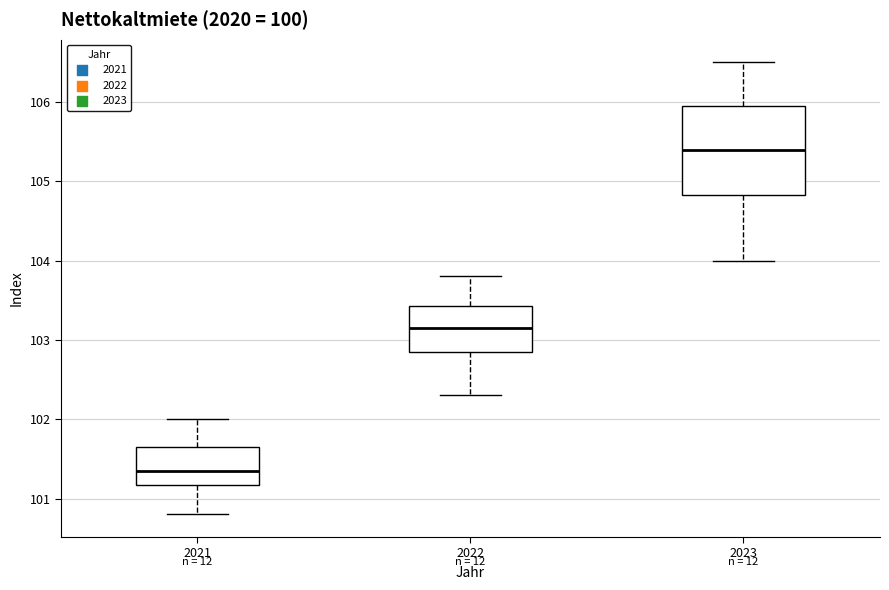

Reading left to right, read every box against the y-axis: the position of its median line, the range the box covers, and the ends of its whiskers. The values are not printed on the chart, so give them approximately, as read against the axis.

2021: median 101.4, box 101.2 to 101.7, whiskers 100.8 to 102.0
2022: median 103.2, box 102.9 to 103.4, whiskers 102.3 to 103.8
2023: median 105.4, box 104.8 to 106.0, whiskers 104.0 to 106.5